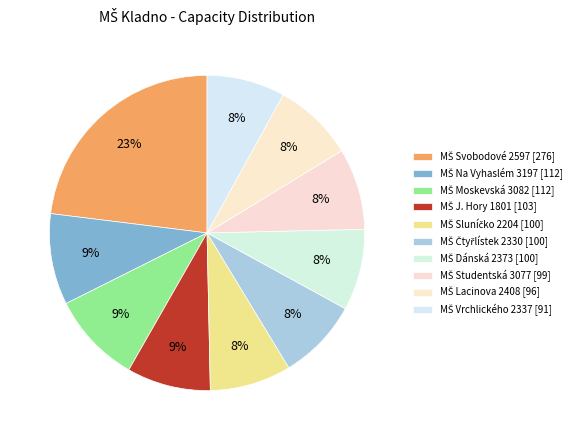

Count the number of slices in the pie.

10